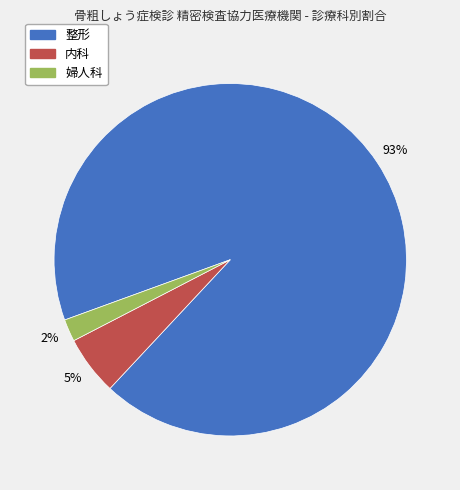

The 内科 slice represents 5% of the pie. True or false?

True